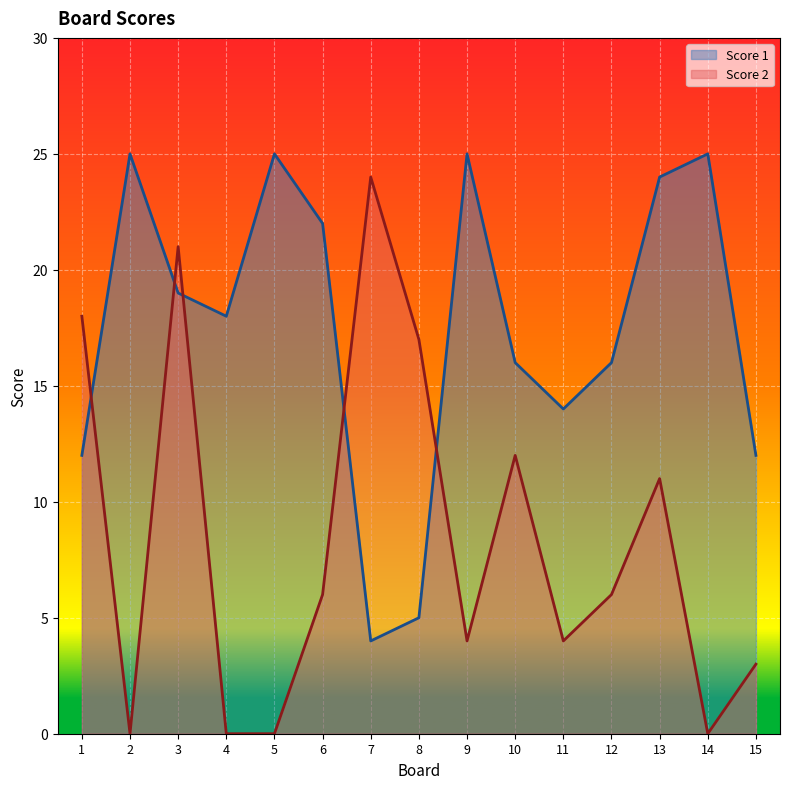

Between which two adjacent categories do Score 1 and Score 2 first intersect?

1 and 2